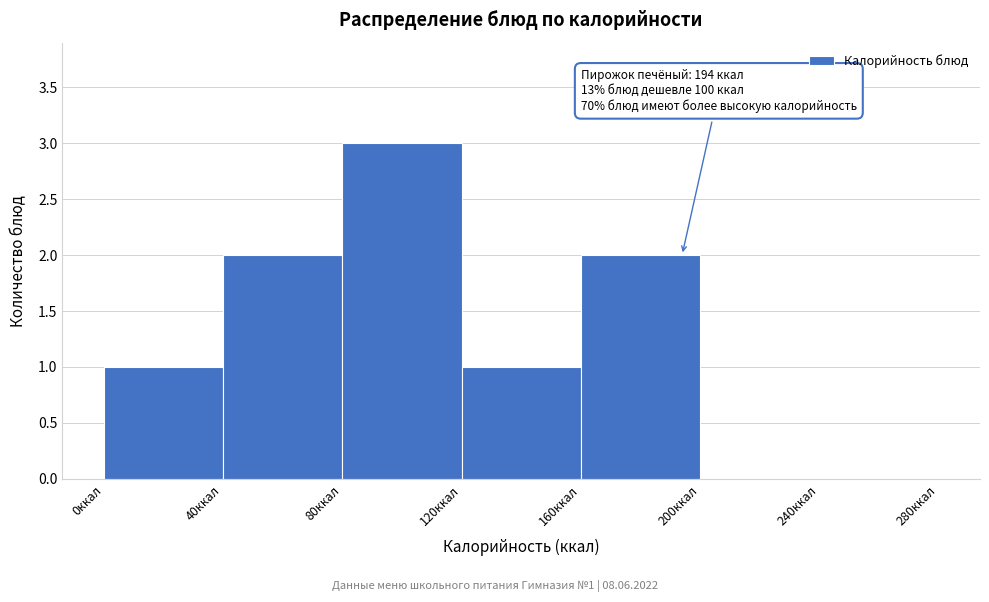

Which range on the x-axis has the tallest bar?

80 to 120